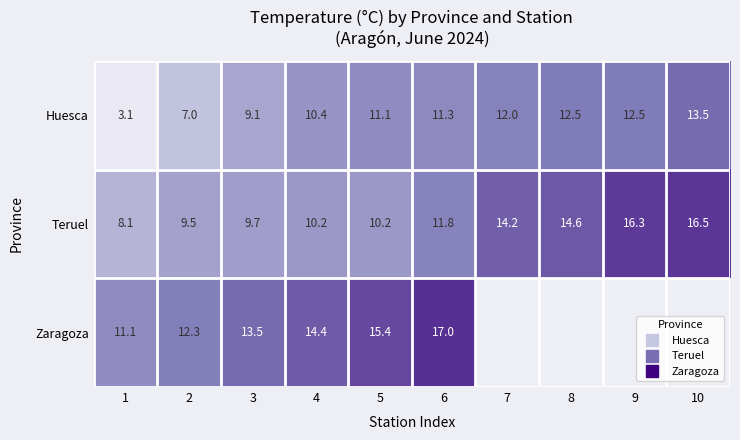

The Huesca series shows 11.1 at 5. True or false?

True